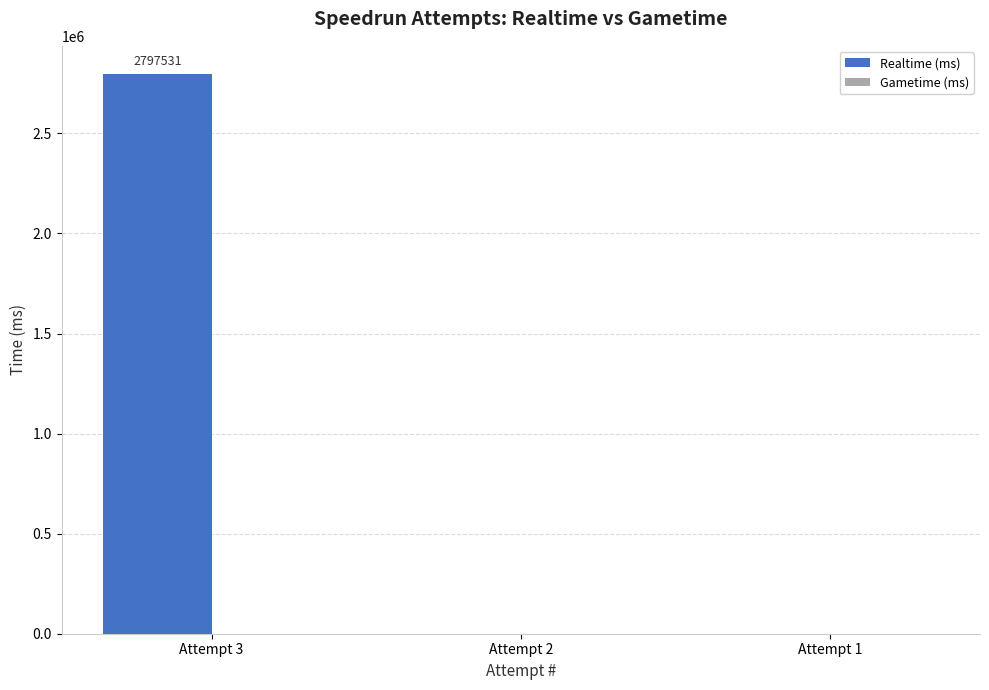

Which has a higher value, Attempt 2 or Attempt 3?

Attempt 3